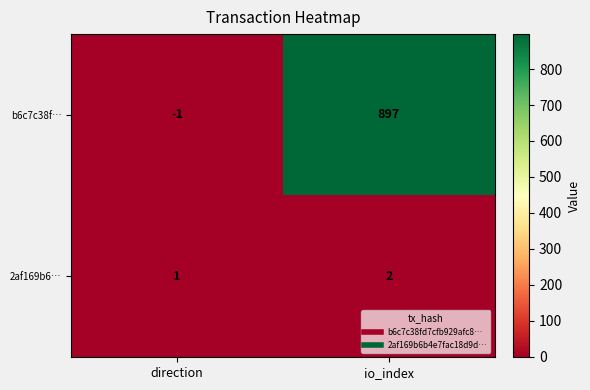

Between direction and io_index, which series saw the biggest shift?

b6c7c38f…